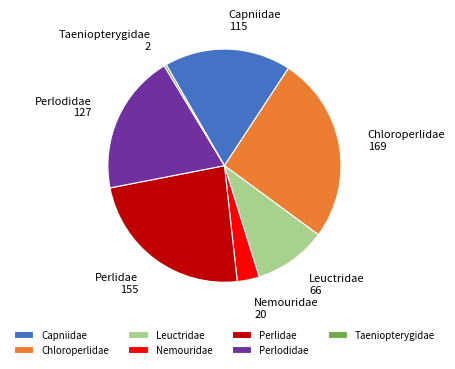

Which category has the biggest portion of the pie?

Chloroperlidae